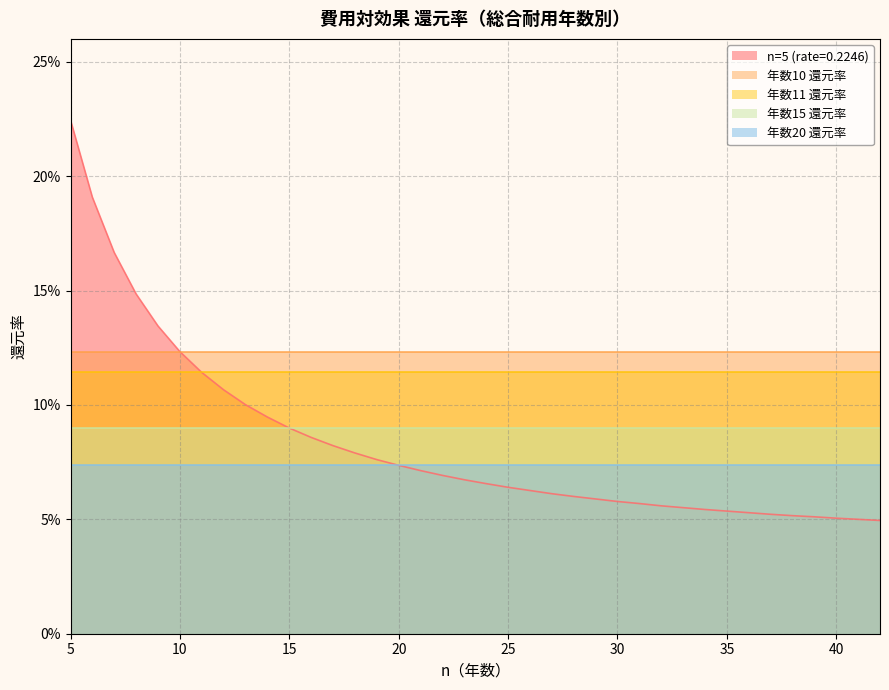

What is the sum of the 年数20 還元率 values at 30 and 18?

0.1